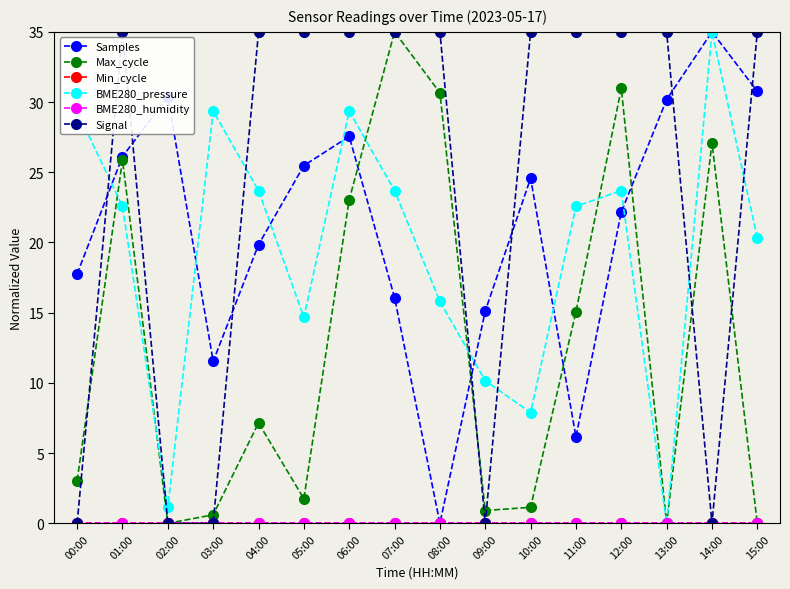

Is this an area chart (filled region under the line)?

No